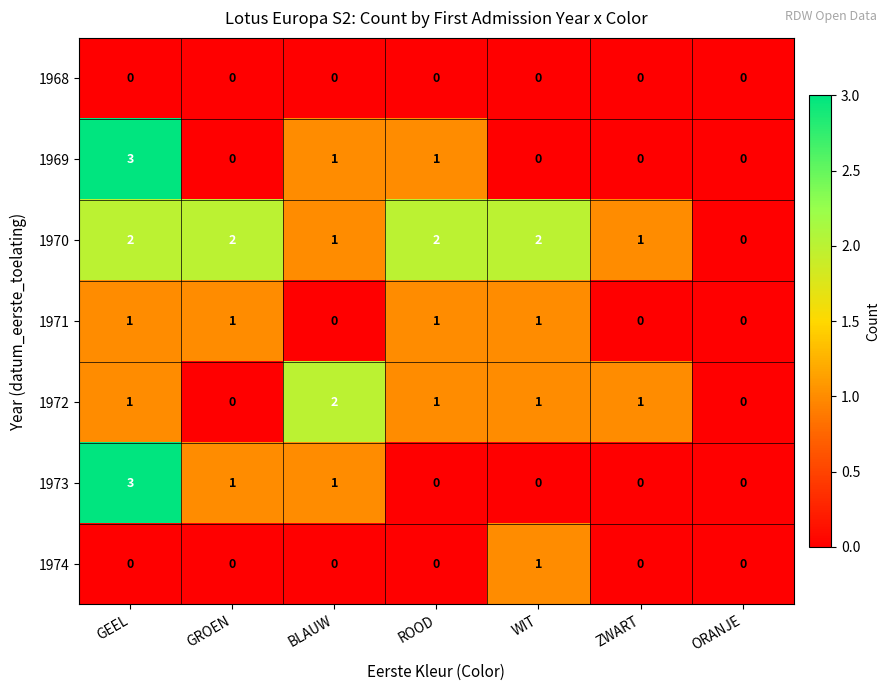

Between GROEN and BLAUW, which series saw the biggest shift?

1972